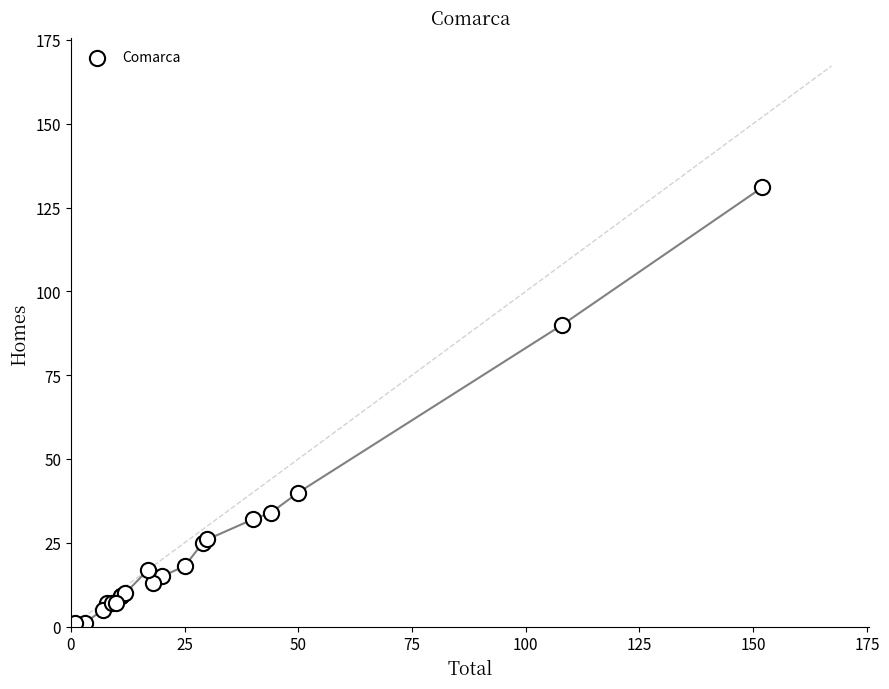

What Y value in the scatter plot is closest to 66?

90